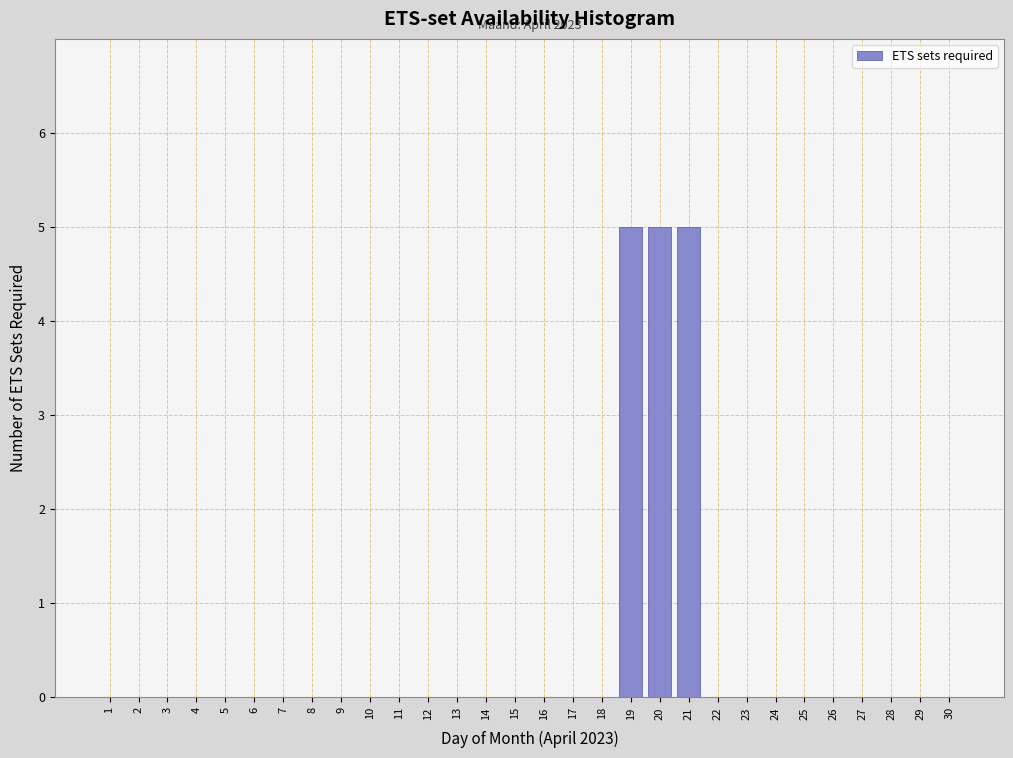

Reading right to left, transcribe all the data shown in this chart.

30=0	29=0	28=0	27=0	26=0	25=0	24=0	23=0	22=0	21=5	20=5	19=5	18=0	17=0	16=0	15=0	14=0	13=0	12=0	11=0	10=0	9=0	8=0	7=0	6=0	5=0	4=0	3=0	2=0	1=0